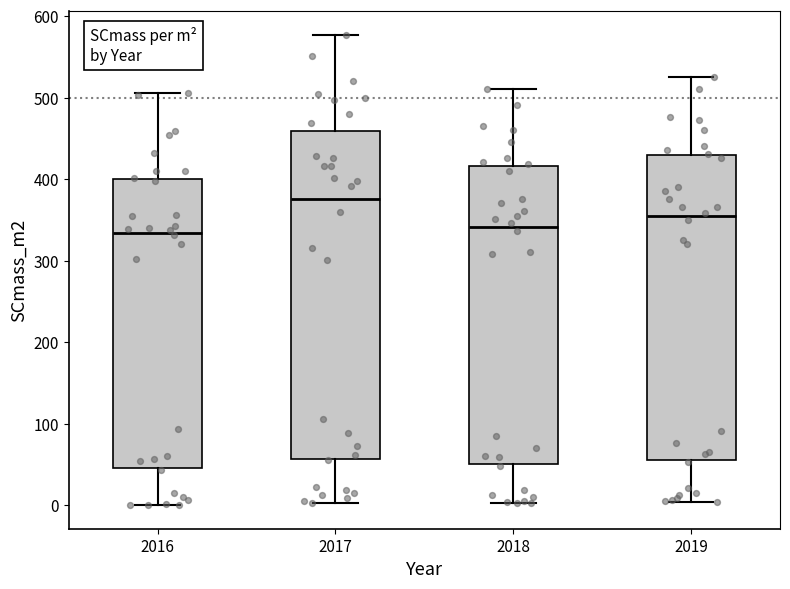

Where does the median line of the box at x = 2019 sit on the y-axis? The values are not printed on the chart, so give them approximately, as read against the axis.

350